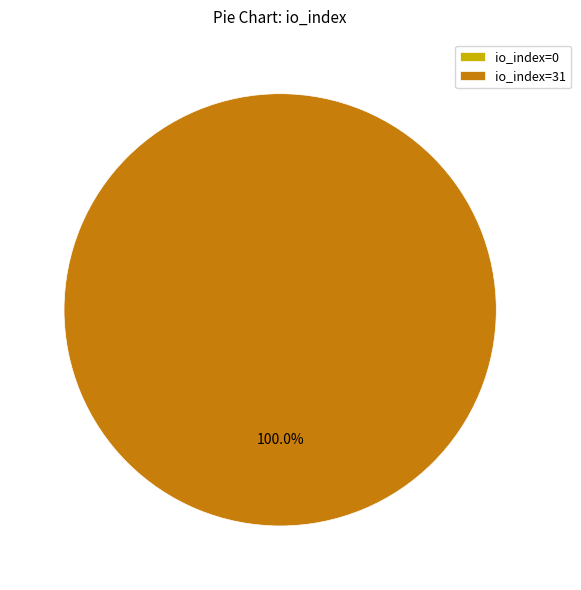

To the nearest percent, what percentage of the pie is io_index=31?

100%